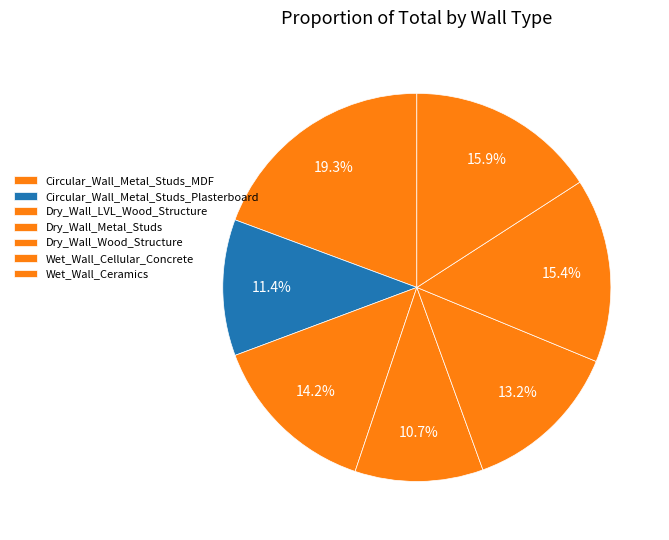

How many slices are in this pie chart?

7